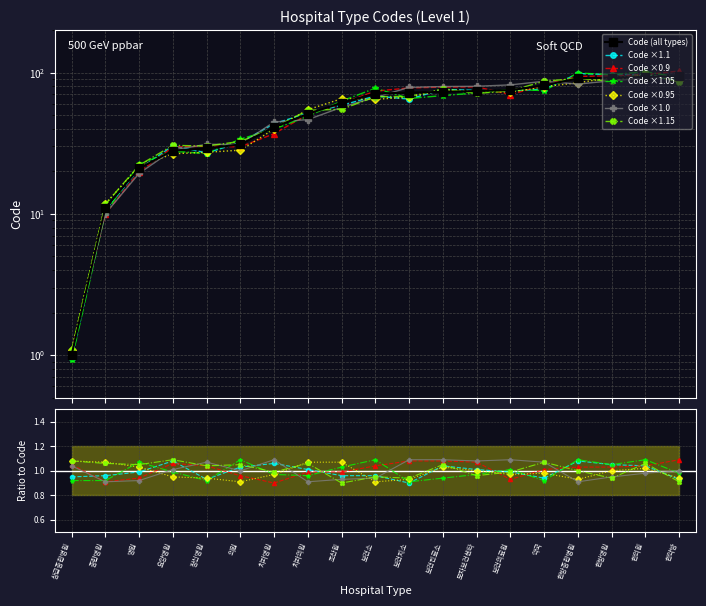

The chart shows a value of 12 at 정신병원. True or false?

False